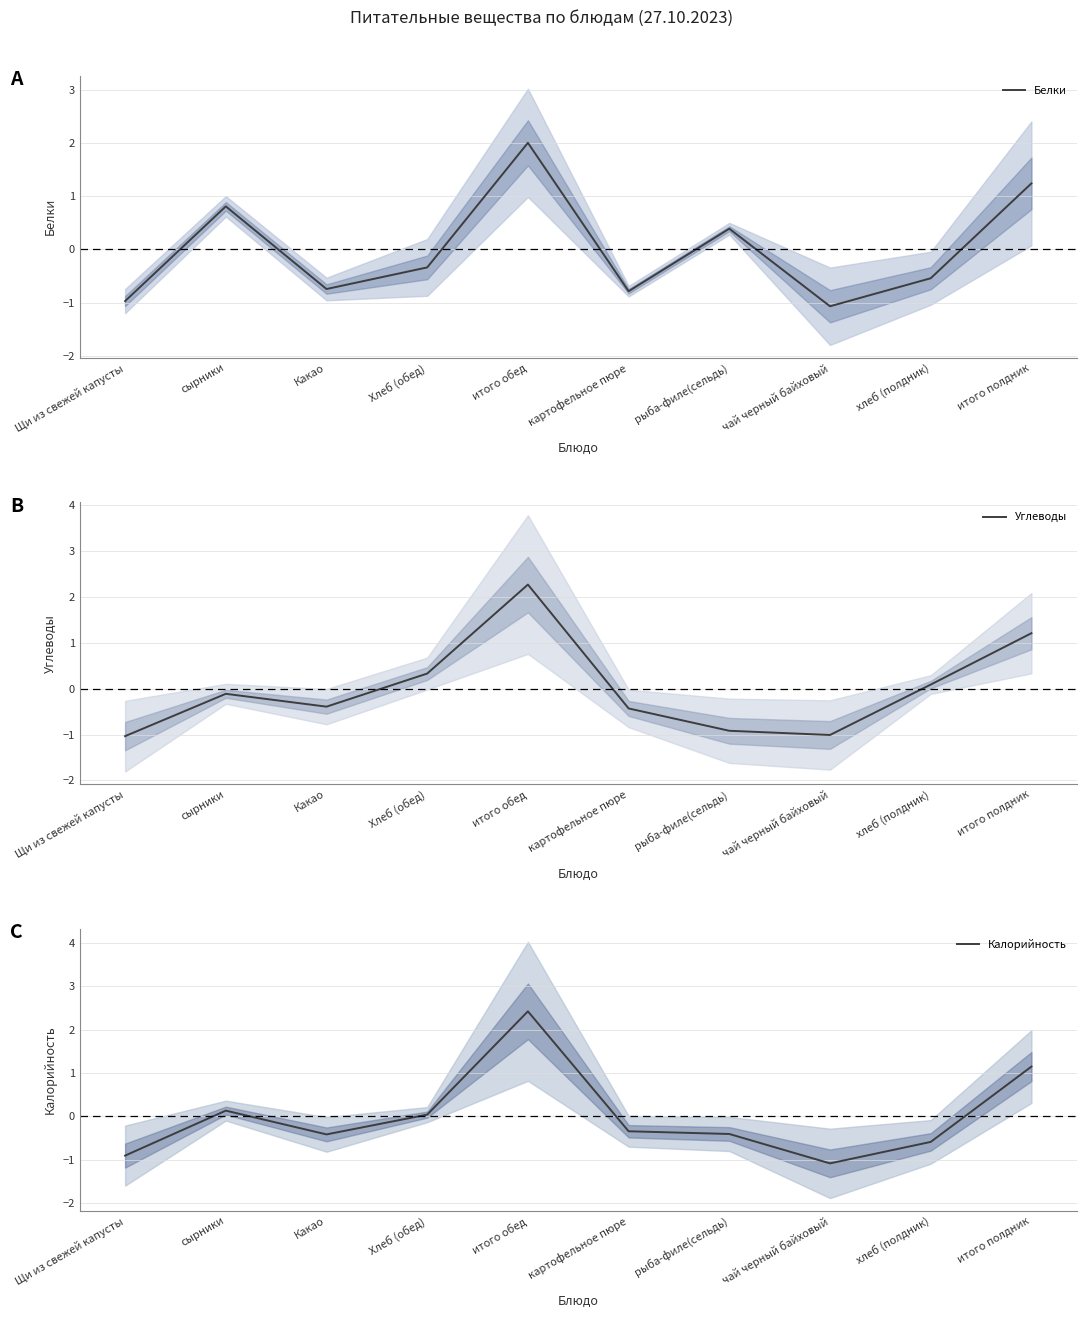

At which category is the sum across all series the highest?

итого обед